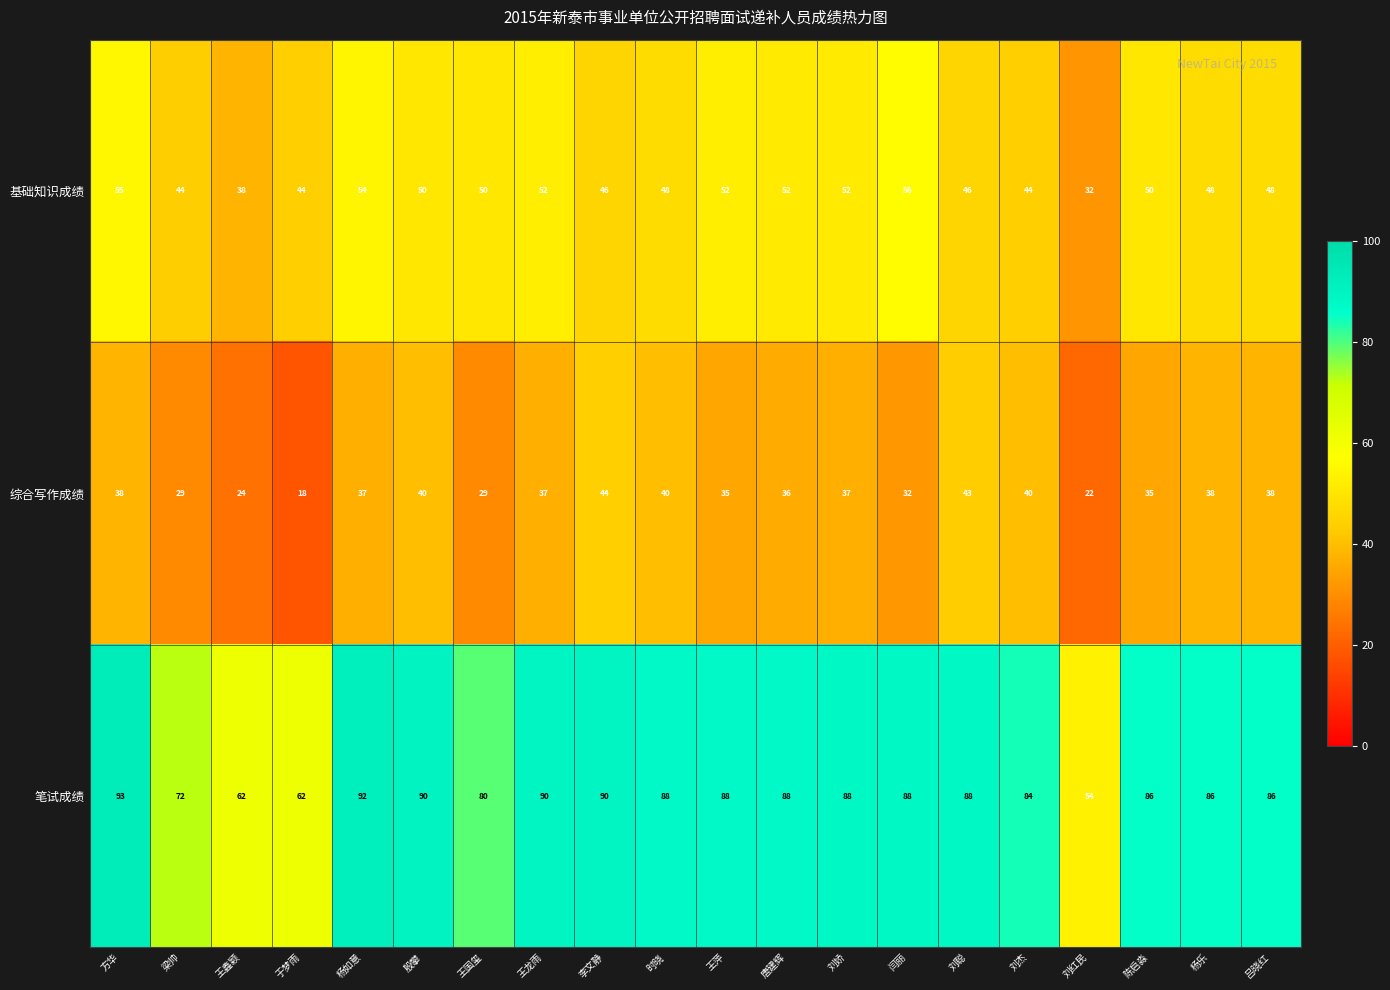

How many data points does each series have?

20